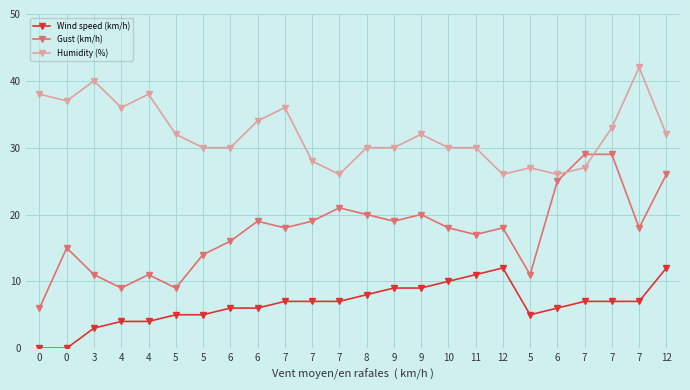

How many series are shown in this chart?

3